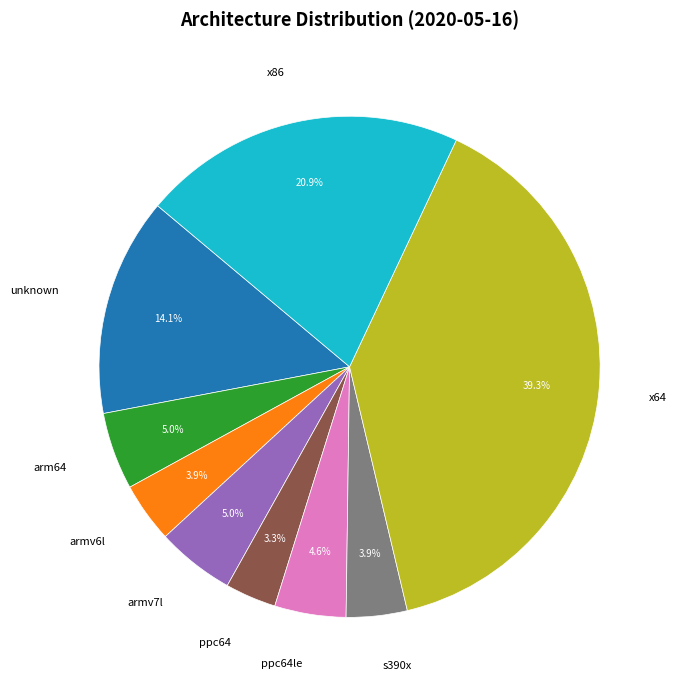

The arm64 slice represents 5% of the pie. True or false?

True